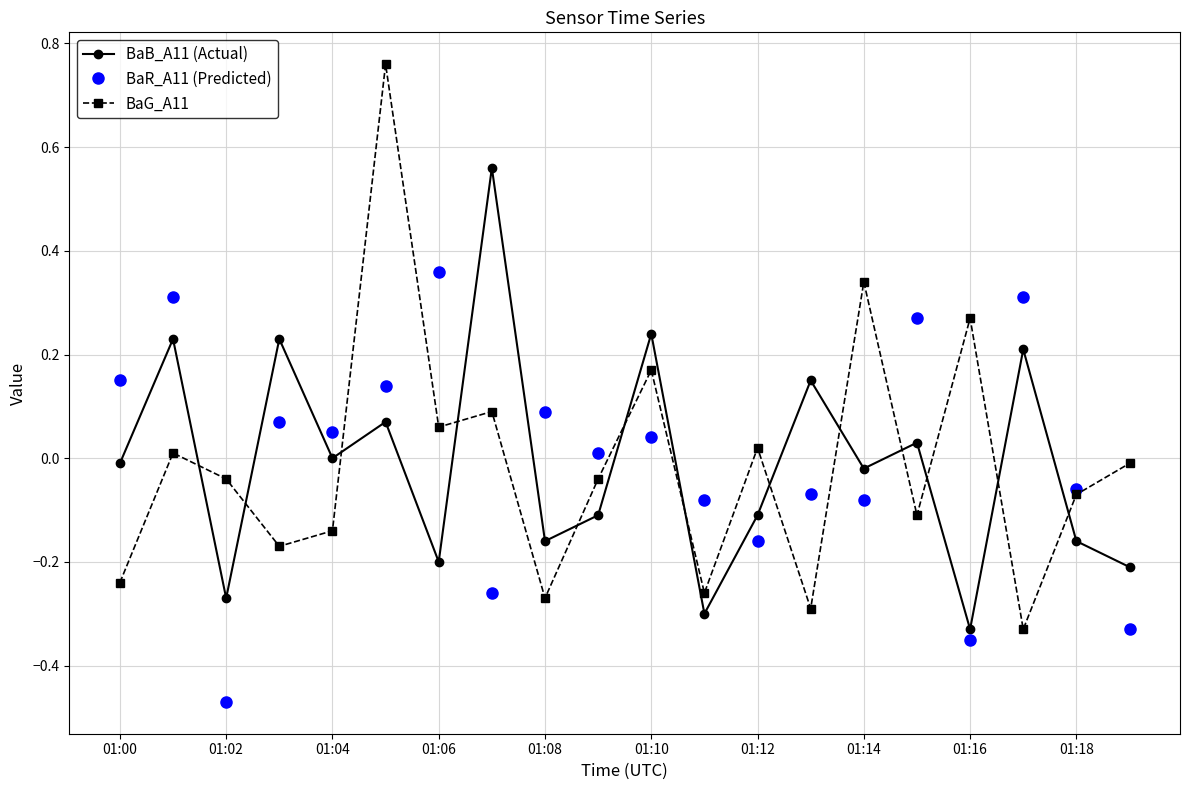

After their last crossing, which series has the higher values: BaB_A11 (Actual) or BaR_A11 (Predicted)?

BaB_A11 (Actual)